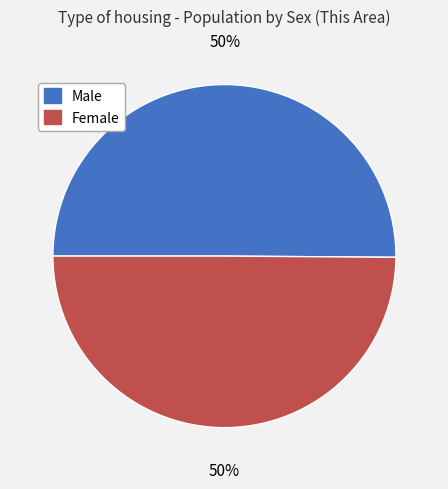

Is the sum of Male and Female greater than half?

Yes